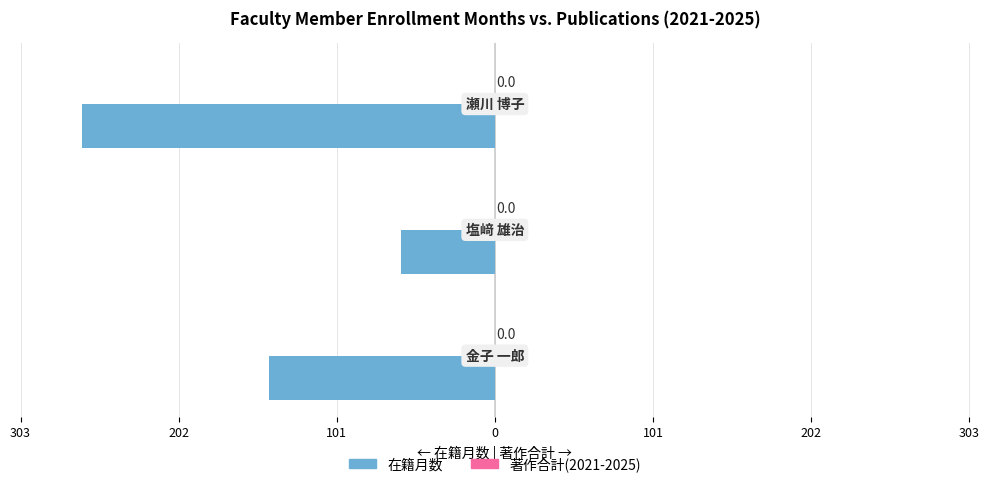

Are the bars horizontal?

Yes